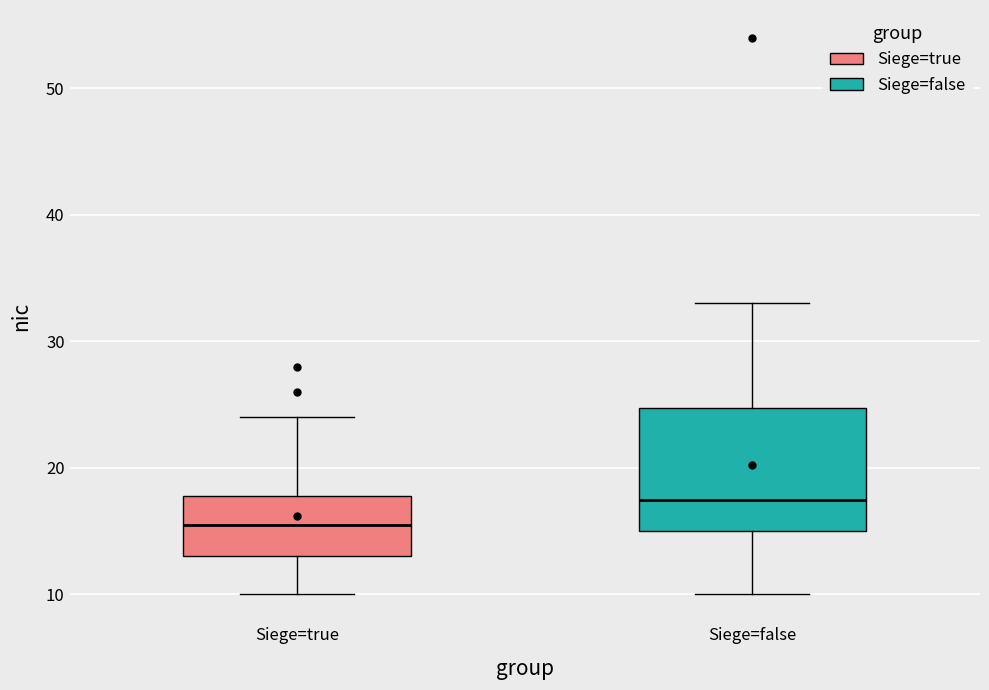

Where is the upper edge of the box for Siege=false on the y-axis? The values are not printed on the chart, so give them approximately, as read against the axis.

25